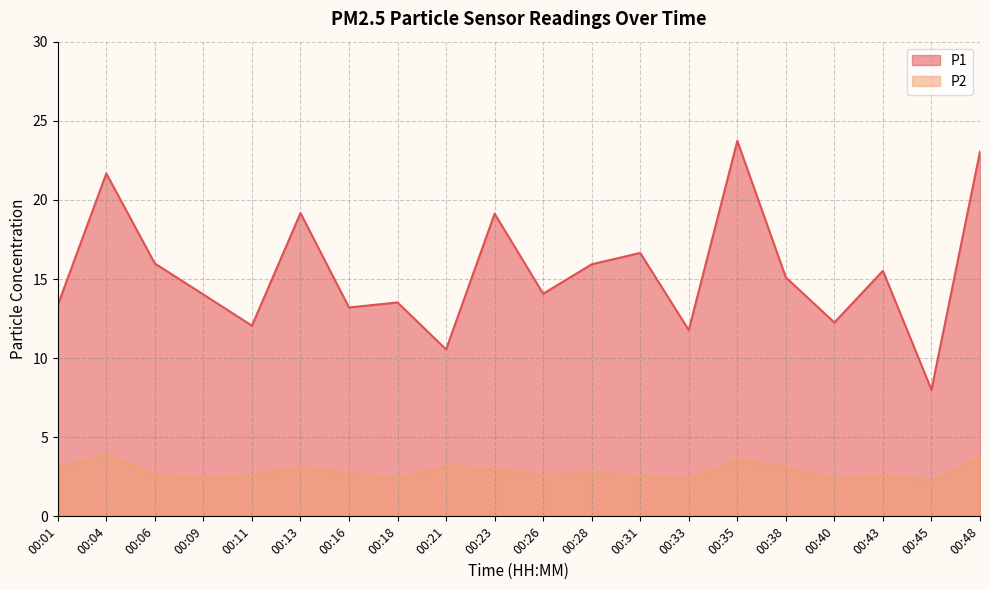

At which label does P1 first exceed 15?

00:04